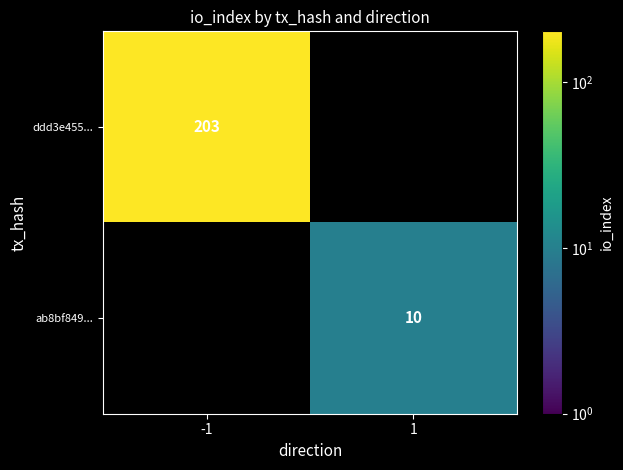

The ddd3e455... series shows 203 at -1. True or false?

True